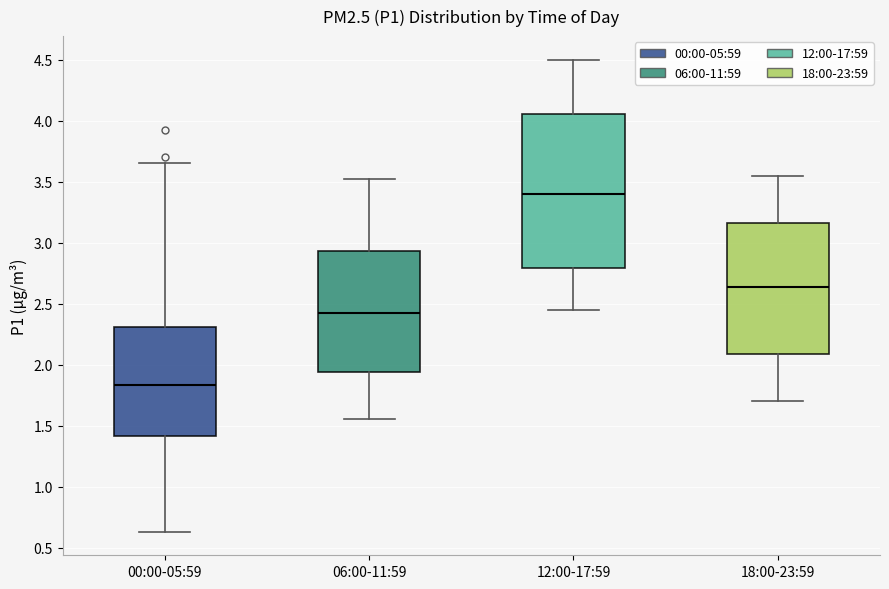

Which box's median line is the lowest?

00:00-05:59